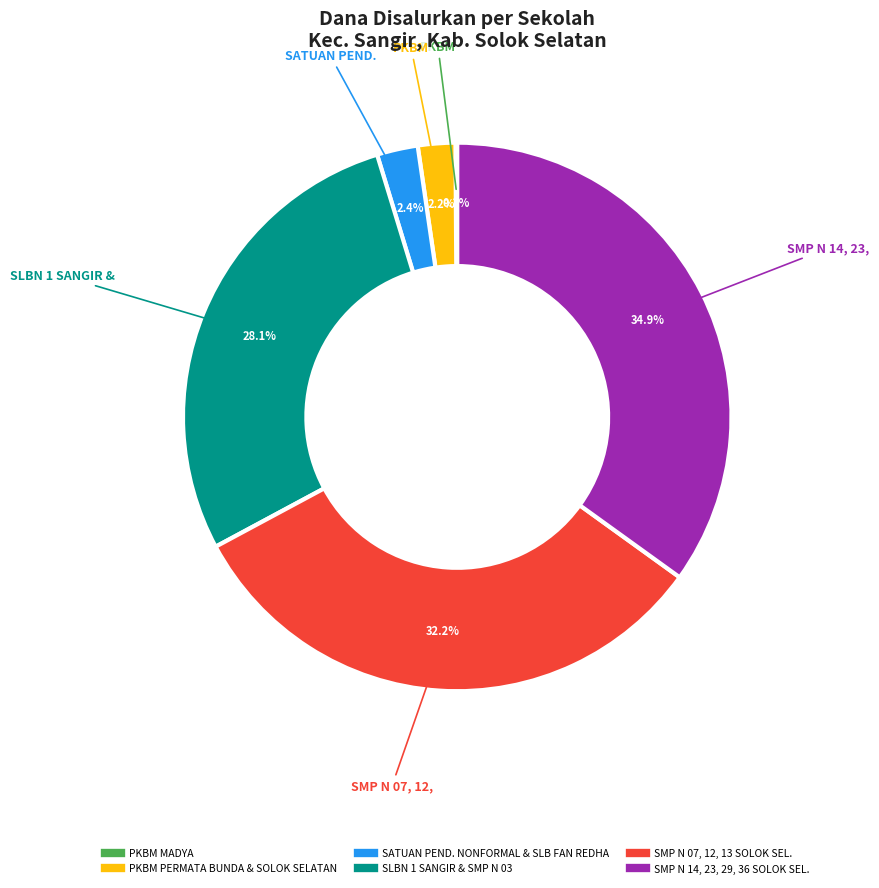

Does any single category account for the majority?

No